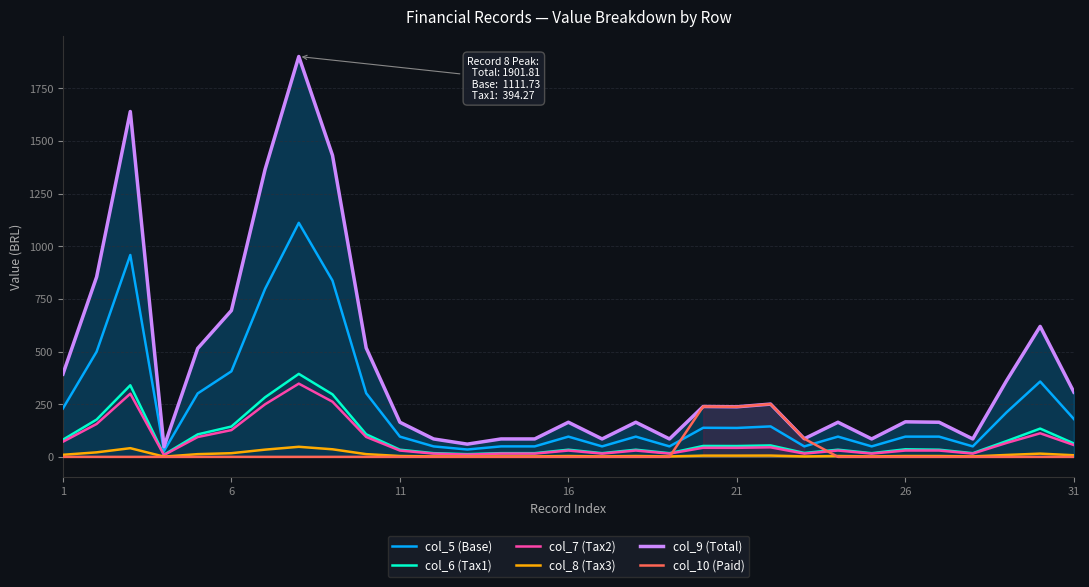

What is the minimum value for col_7 (Tax2)?

8.7